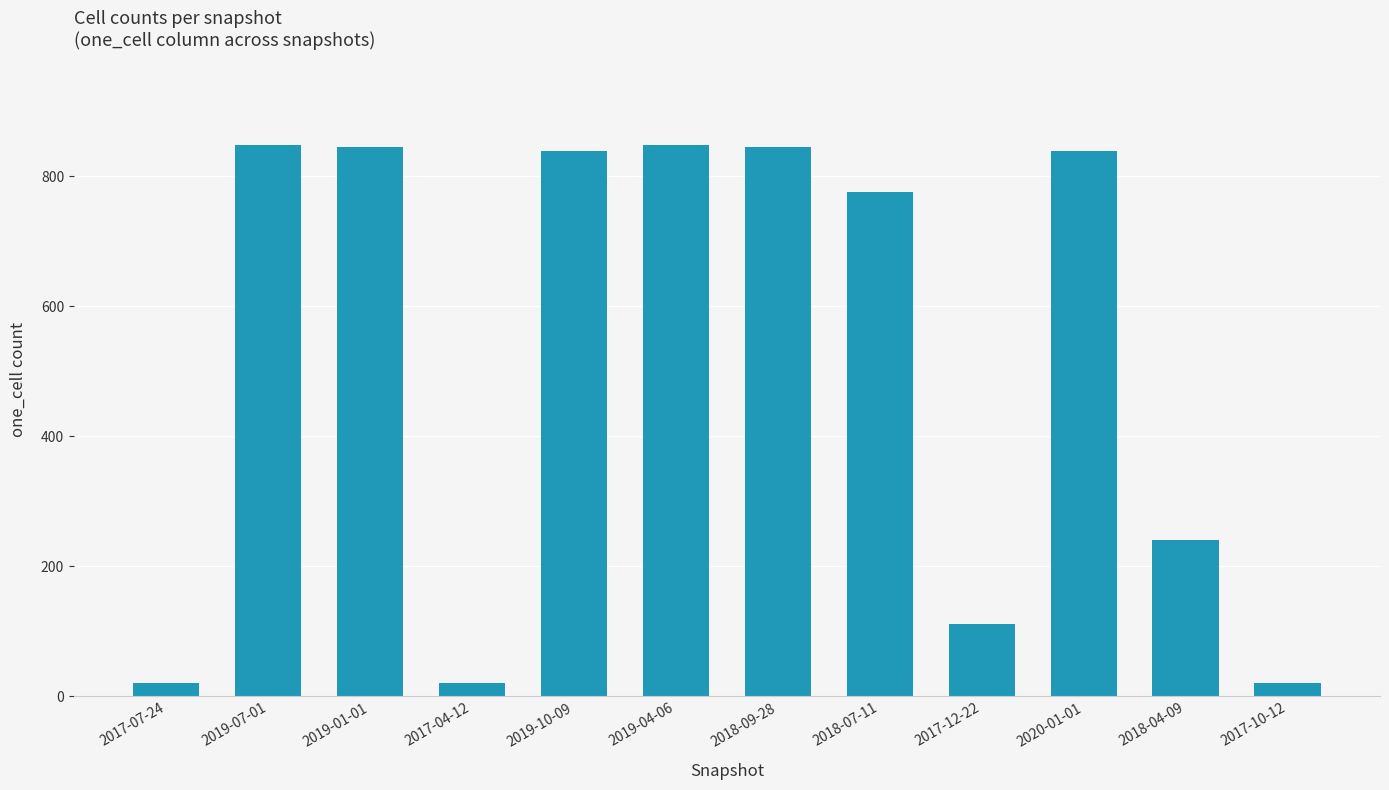

Between 2017-04-12 and 2018-07-11, which is larger?

2018-07-11